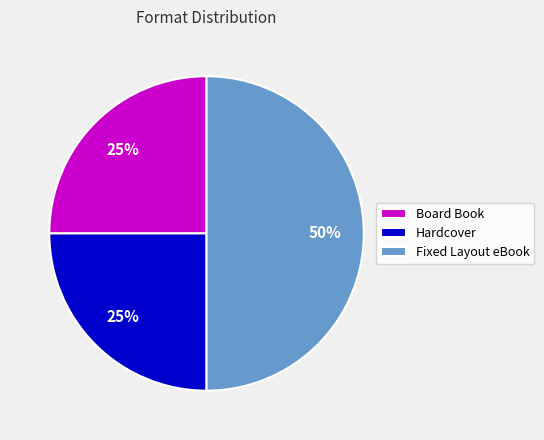

What is the ratio of the value at Hardcover to the value at Board Book?

1.0